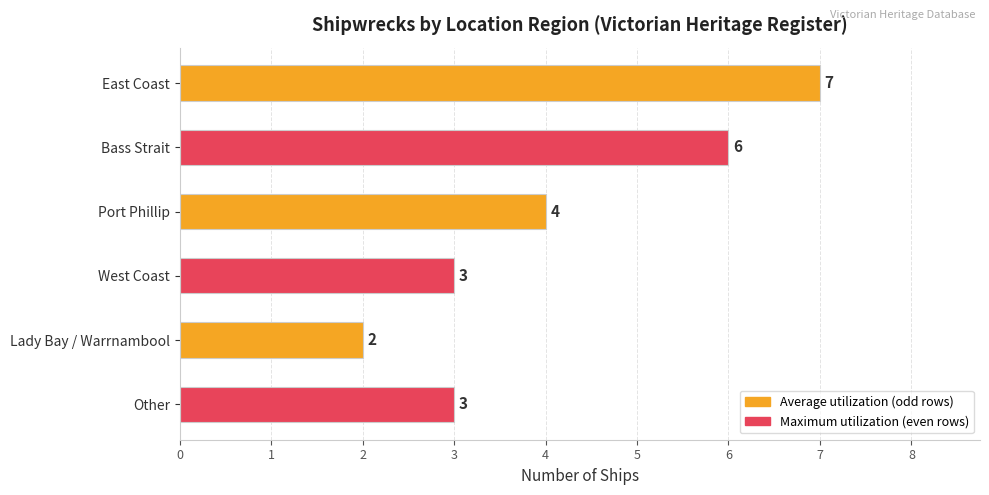

What is the average value?

4